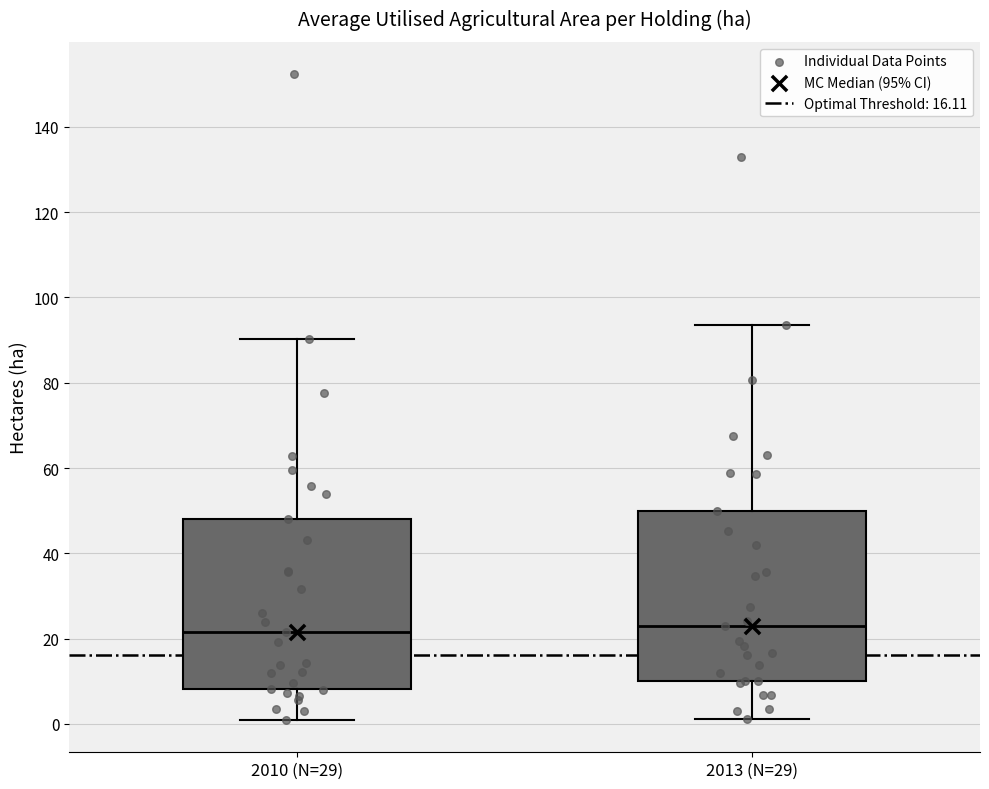

Where does the median line of the box for 2013 (N=29) sit on the y-axis? The values are not printed on the chart, so give them approximately, as read against the axis.

22